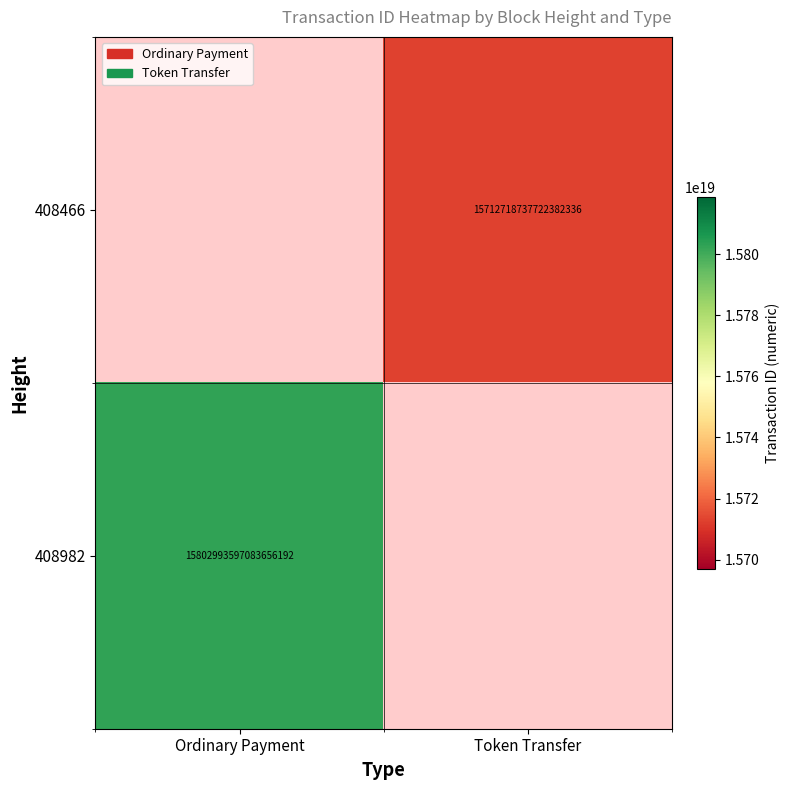

The value of 408982 at Ordinary Payment is 9846869311937007616. True or false?

False